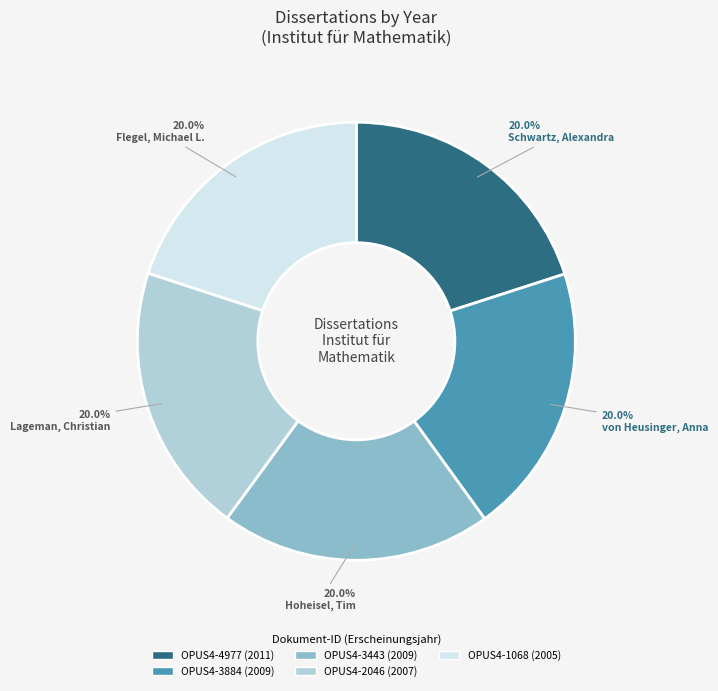

What is the total percentage of OPUS4-2046 and OPUS4-1068?

40.0%